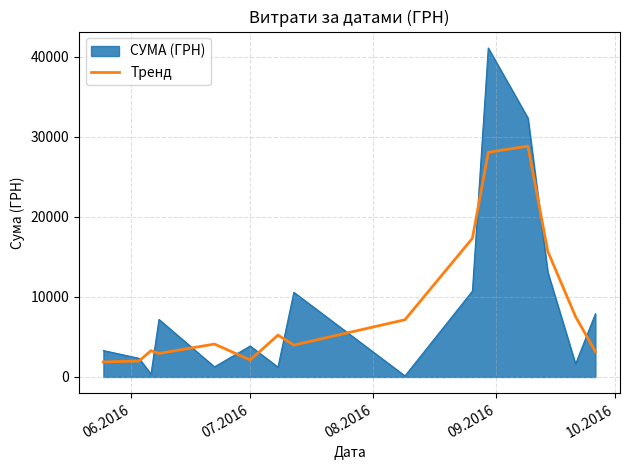

What is the minimum value shown in the chart?

135.0